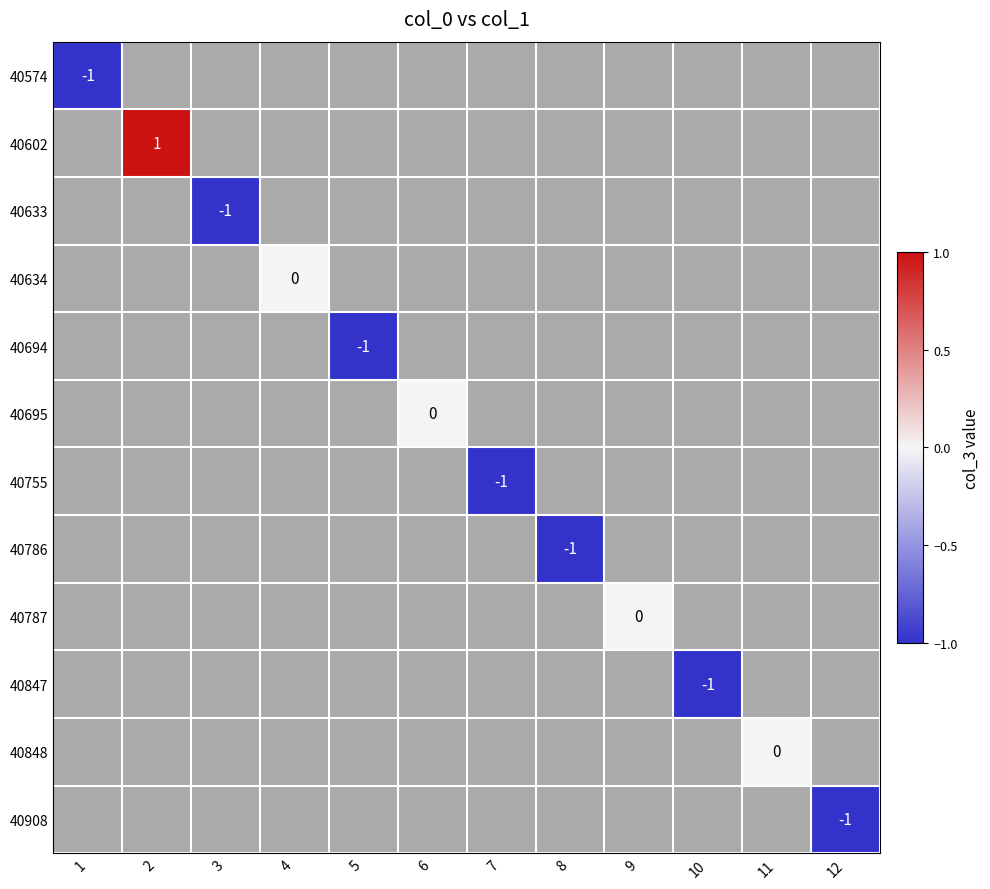

True or false: 40786 has a value of -2 at 8.

False